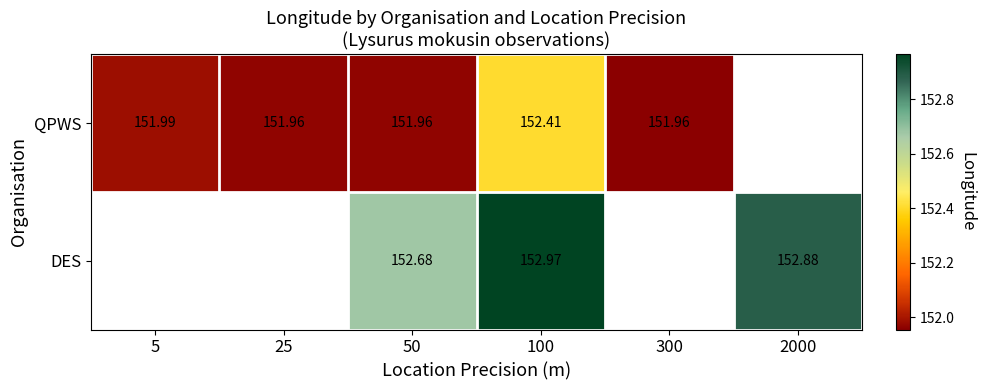

Between 50 and 100, which series saw the biggest shift?

QPWS